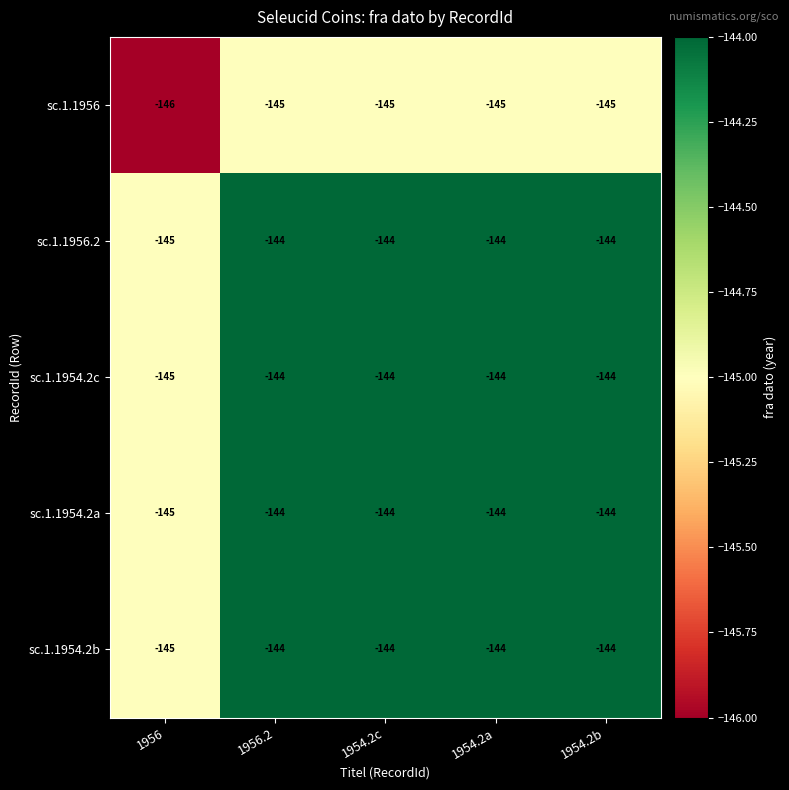

True or false: sc.1.1954.2a has a value of -144 at 1954.2b.

True